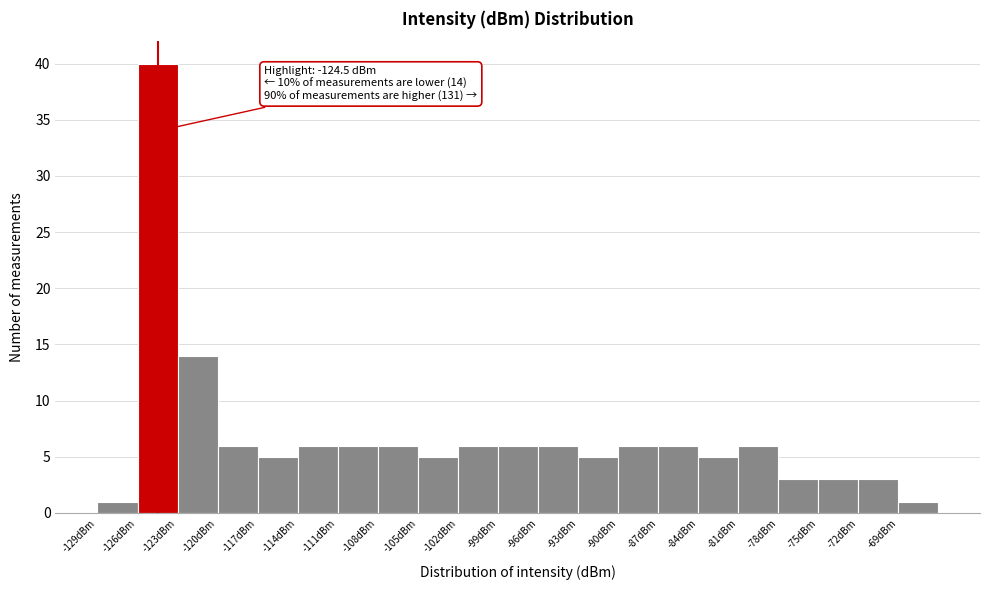

Which range on the x-axis has the tallest bar?

-126 to -123